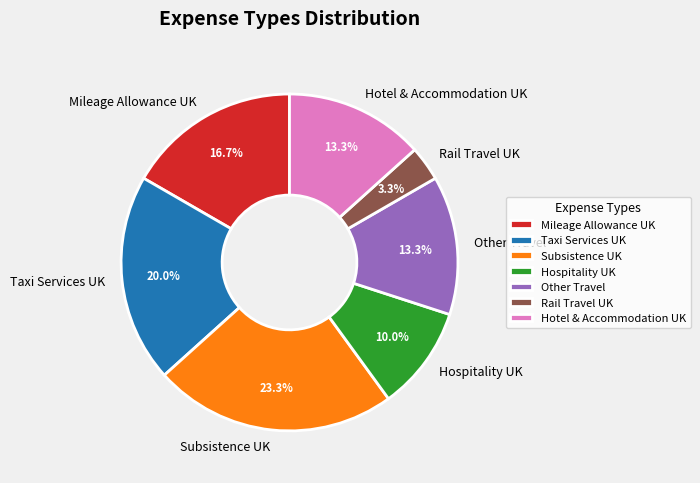

Is it true that Hotel & Accommodation UK is 5% of the pie?

False